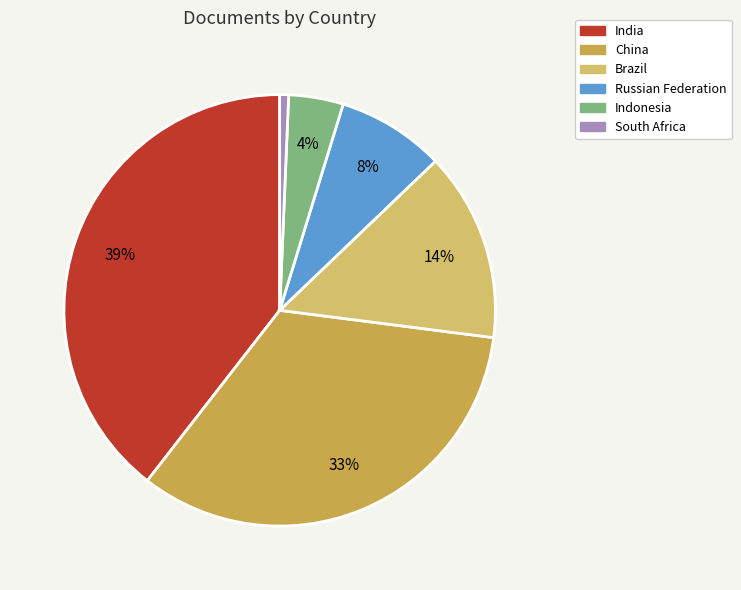

Combined, do South Africa and China account for over 50%?

No